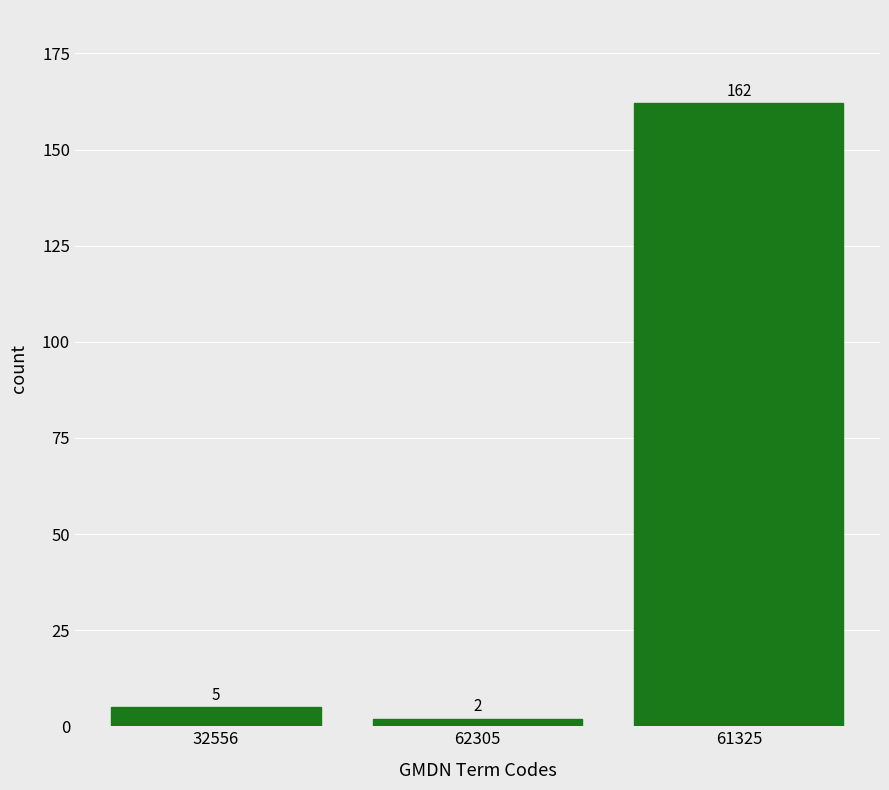

Reading right to left, list all the values displayed in this chart.

162	2	5